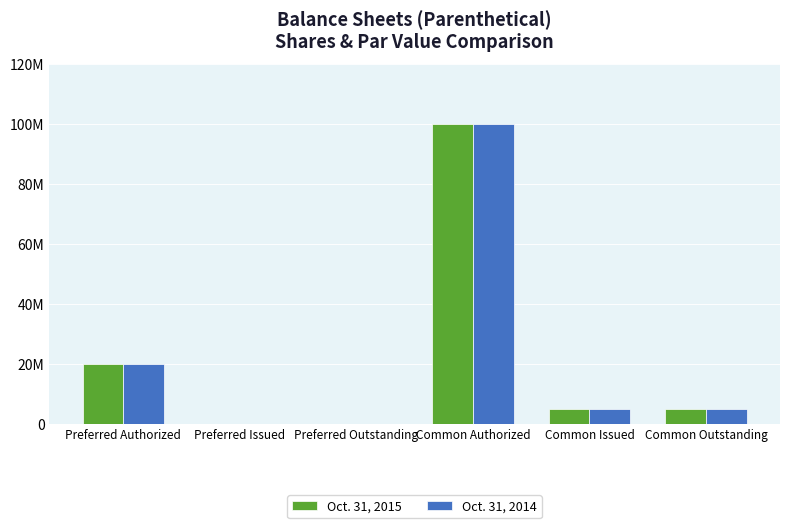

Reading left to right, transcribe all the data shown in this chart.

Oct. 31, 2015: 20000000	0	0	100000000	5000000	5000000
Oct. 31, 2014: 20000000	0	0	100000000	5000000	5000000